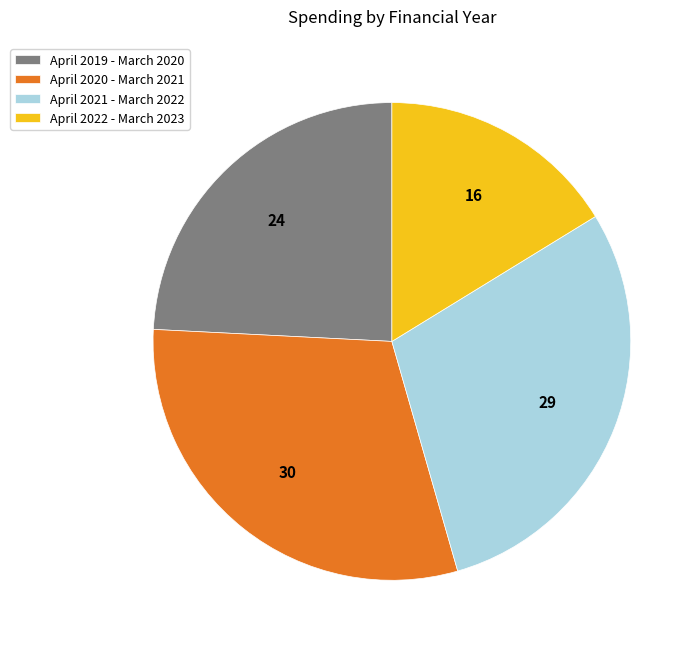

How many slices are in this pie chart?

4